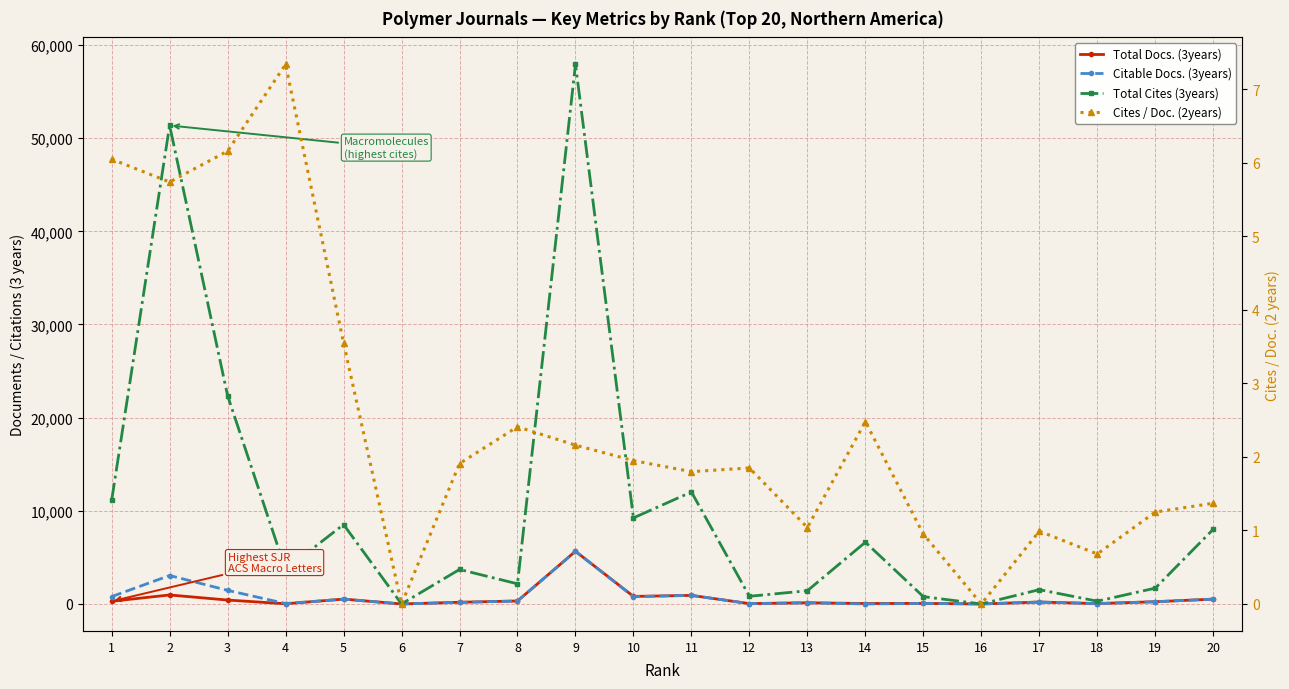

At how many categories does at least one series exceed 14017?

3